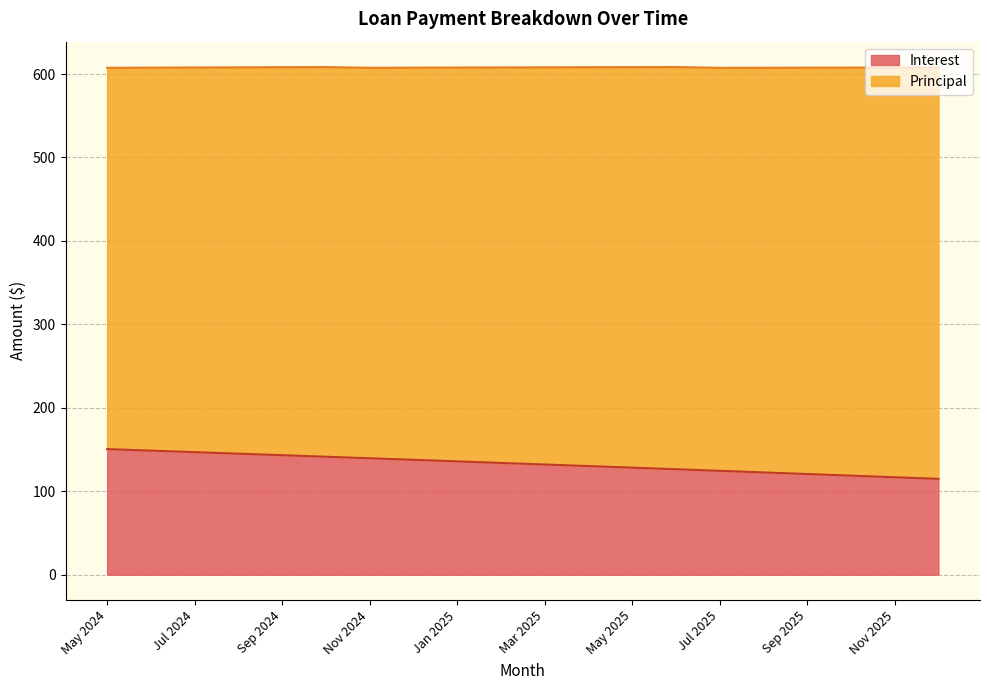

What is the label of the 4th point from the right?

Sep 2025